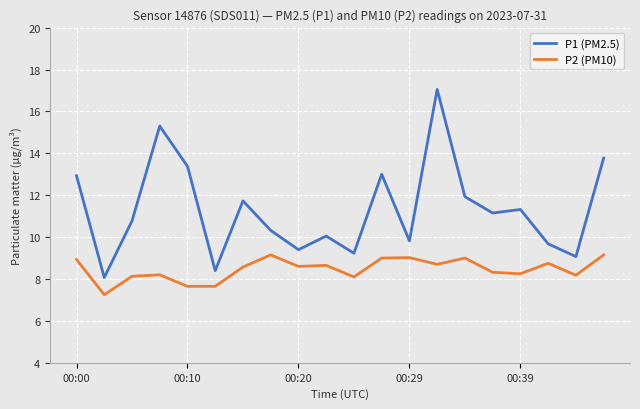

What is the difference between the maximum and minimum values in the P2 (PM10) series?

1.9